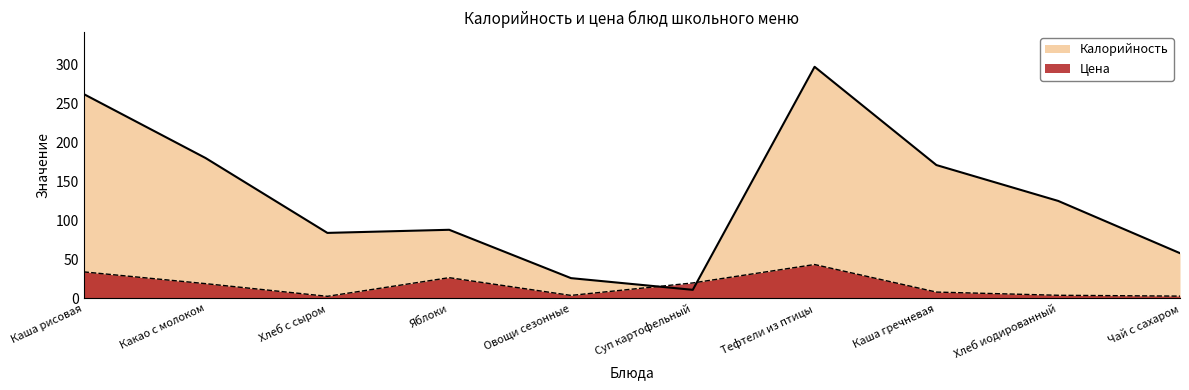

Which category has the highest value across all series?

Тефтели из птицы